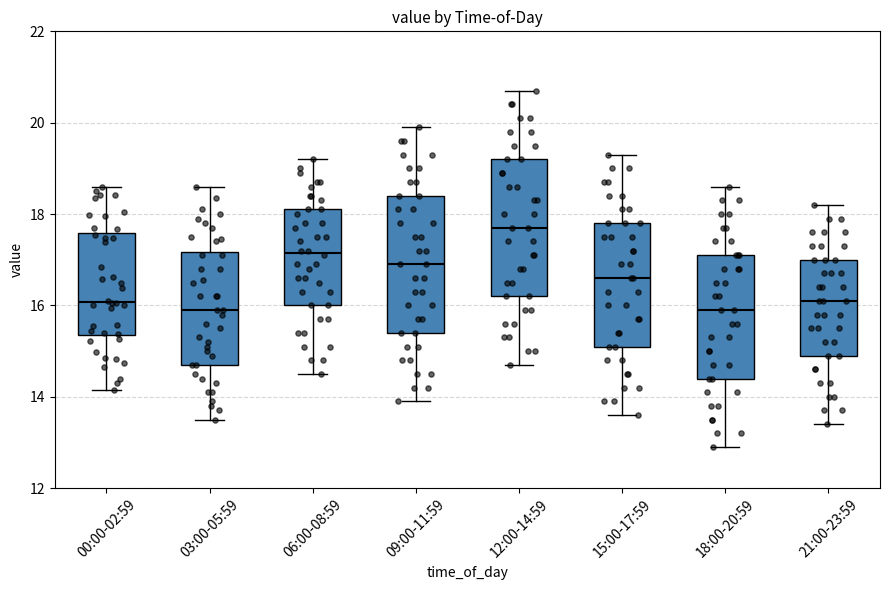

Reading left to right, read every box against the y-axis: the position of its median line, the range the box covers, and the ends of its whiskers. The values are not printed on the chart, so give them approximately, as read against the axis.

00:00-02:59: median 16.0, box 15.4 to 17.6, whiskers 14.2 to 18.6
03:00-05:59: median 16.0, box 14.8 to 17.2, whiskers 13.6 to 18.6
06:00-08:59: median 17.2, box 16.0 to 18.2, whiskers 14.6 to 19.2
09:00-11:59: median 17.0, box 15.4 to 18.4, whiskers 14.0 to 20.0
12:00-14:59: median 17.8, box 16.2 to 19.2, whiskers 14.8 to 20.8
15:00-17:59: median 16.6, box 15.2 to 17.8, whiskers 13.6 to 19.4
18:00-20:59: median 16.0, box 14.4 to 17.2, whiskers 13.0 to 18.6
21:00-23:59: median 16.2, box 15.0 to 17.0, whiskers 13.4 to 18.2